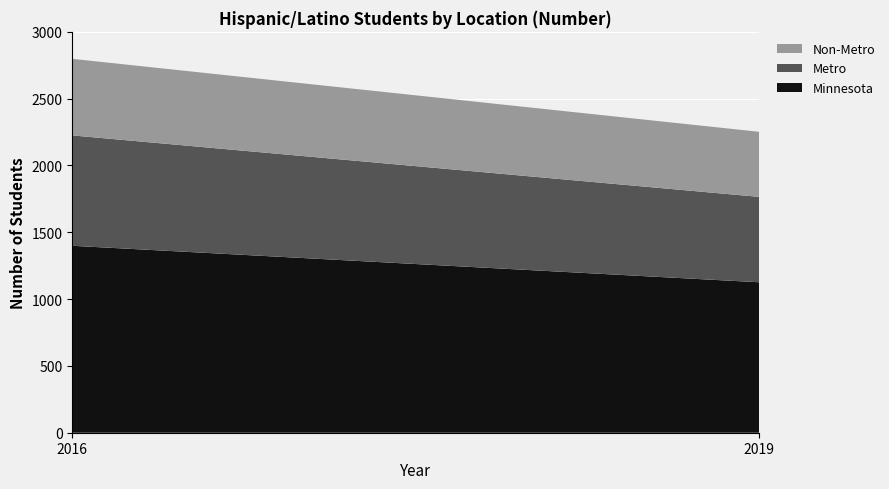

Reading left to right, what are all the values shown in this chart?

Minnesota: 2016=1399	2019=1126
Metro: 2016=826	2019=639
Non-Metro: 2016=573	2019=487